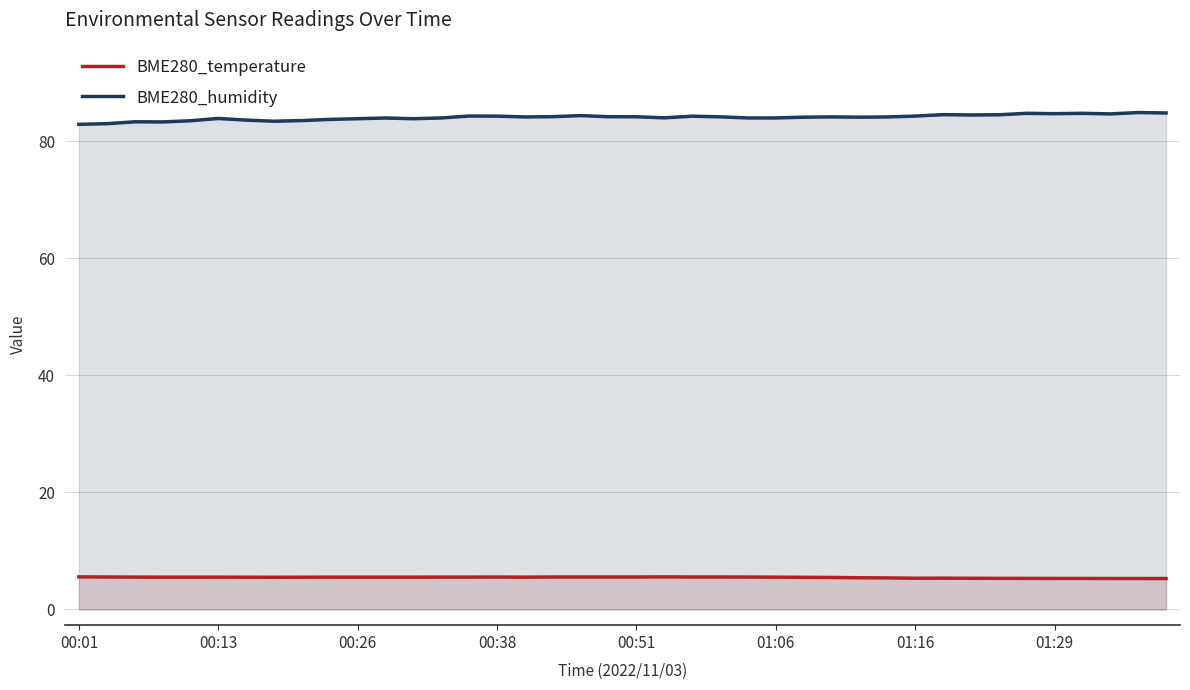

Does the chart display data point markers on the line(s)?

No